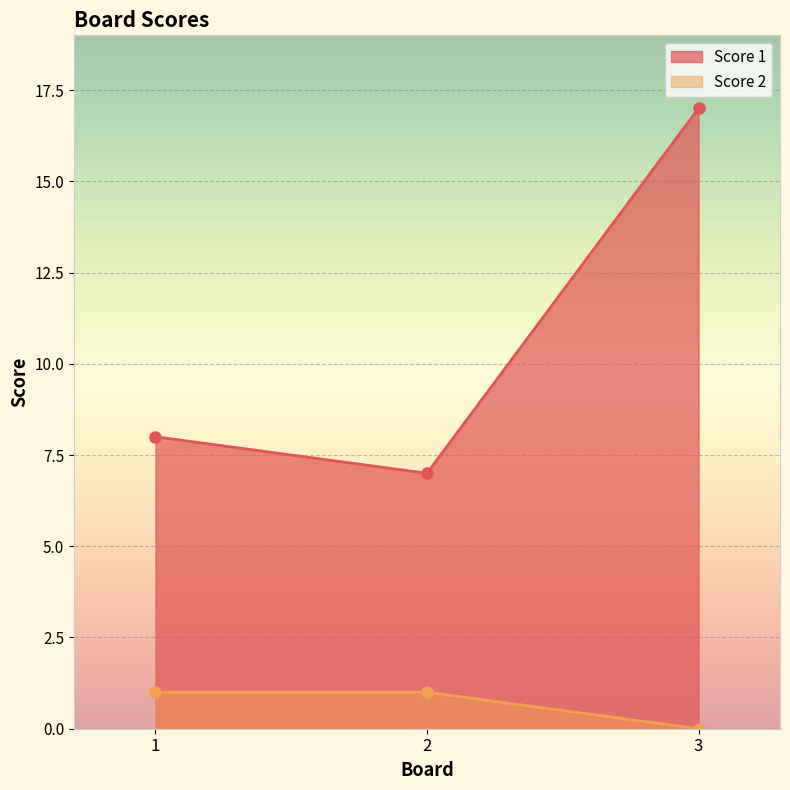

What are all the series names shown in the legend?

Score 1, Score 2